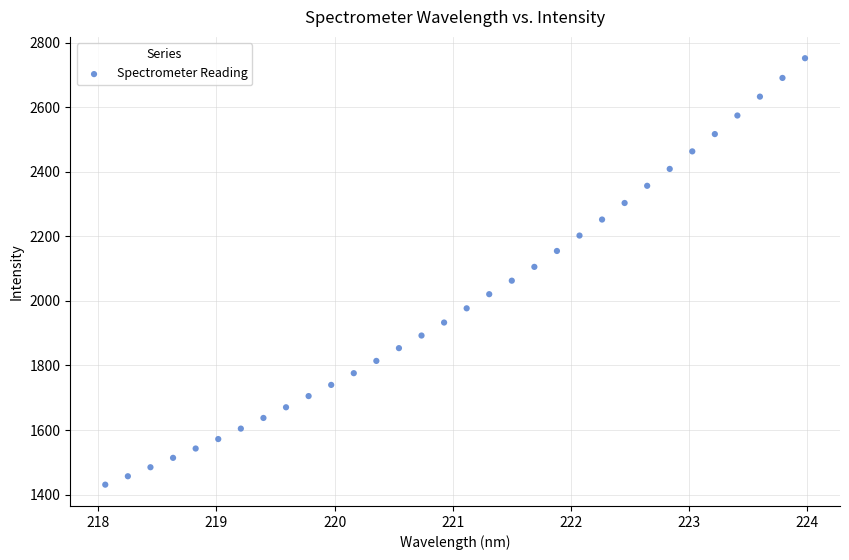

What is the range of Y values (max minus min)?

1321.6